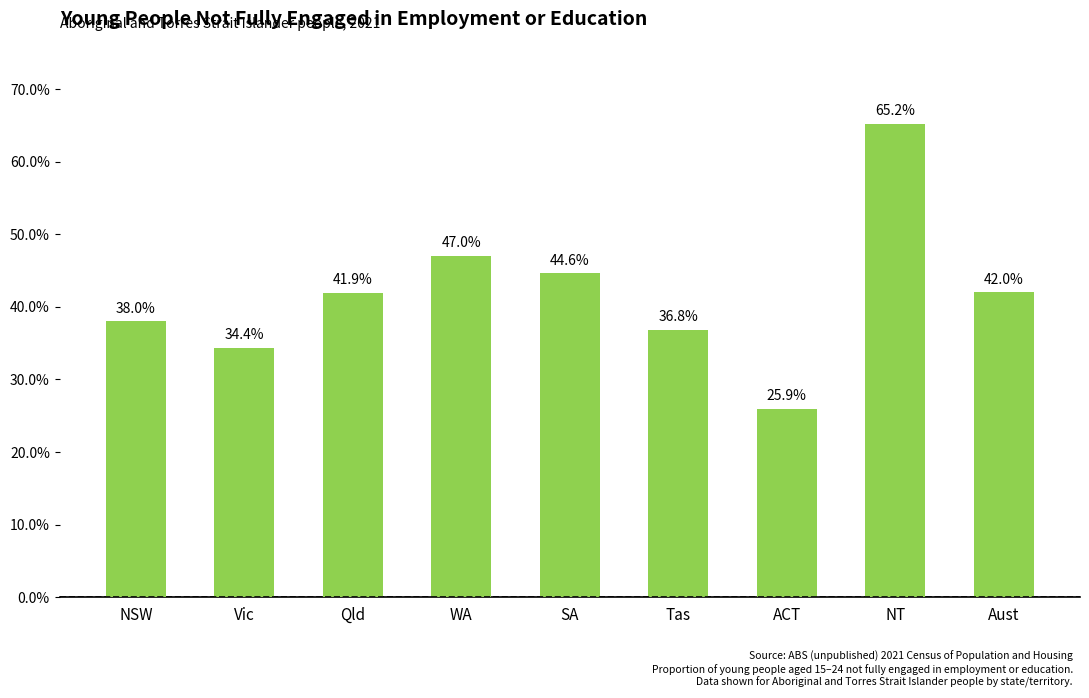

Where does the data first go above 41?

Qld